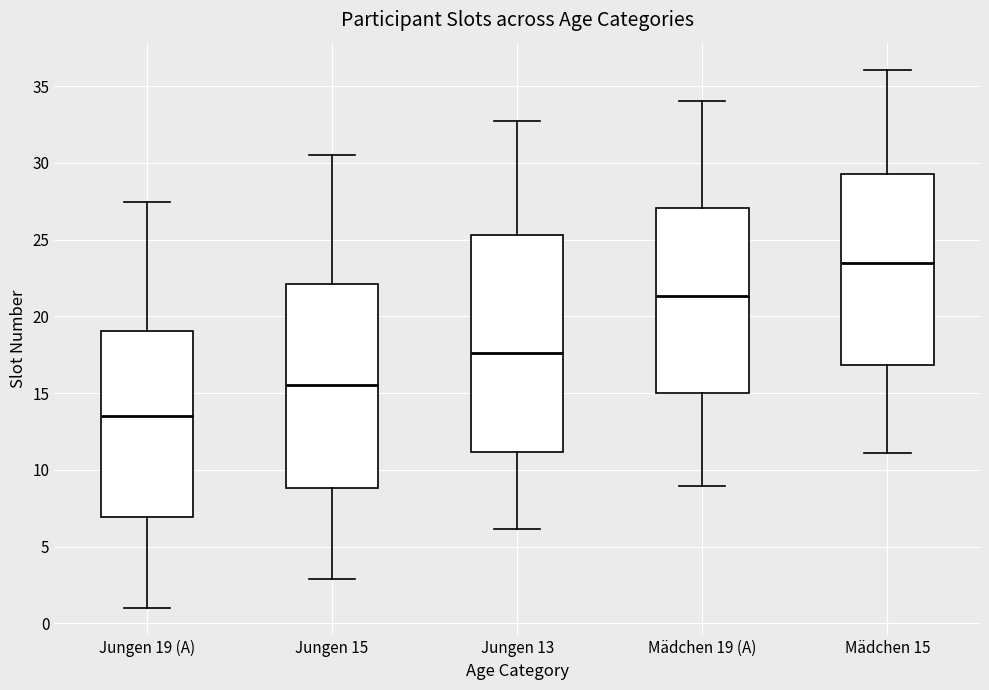

Reading left to right, transcribe this box plot: for each box, give where its median line is, the range the box spans, and where its two whiskers end, as read against the y-axis. The values are not printed on the chart, so give them approximately, as read against the axis.

Jungen 19 (A): median 13.5, box 7.0 to 19.0, whiskers 1.0 to 27.5
Jungen 15: median 15.5, box 9.0 to 22.0, whiskers 3.0 to 30.5
Jungen 13: median 17.5, box 11.0 to 25.5, whiskers 6.0 to 32.5
Mädchen 19 (A): median 21.5, box 15.0 to 27.0, whiskers 9.0 to 34.0
Mädchen 15: median 23.5, box 17.0 to 29.5, whiskers 11.0 to 36.0